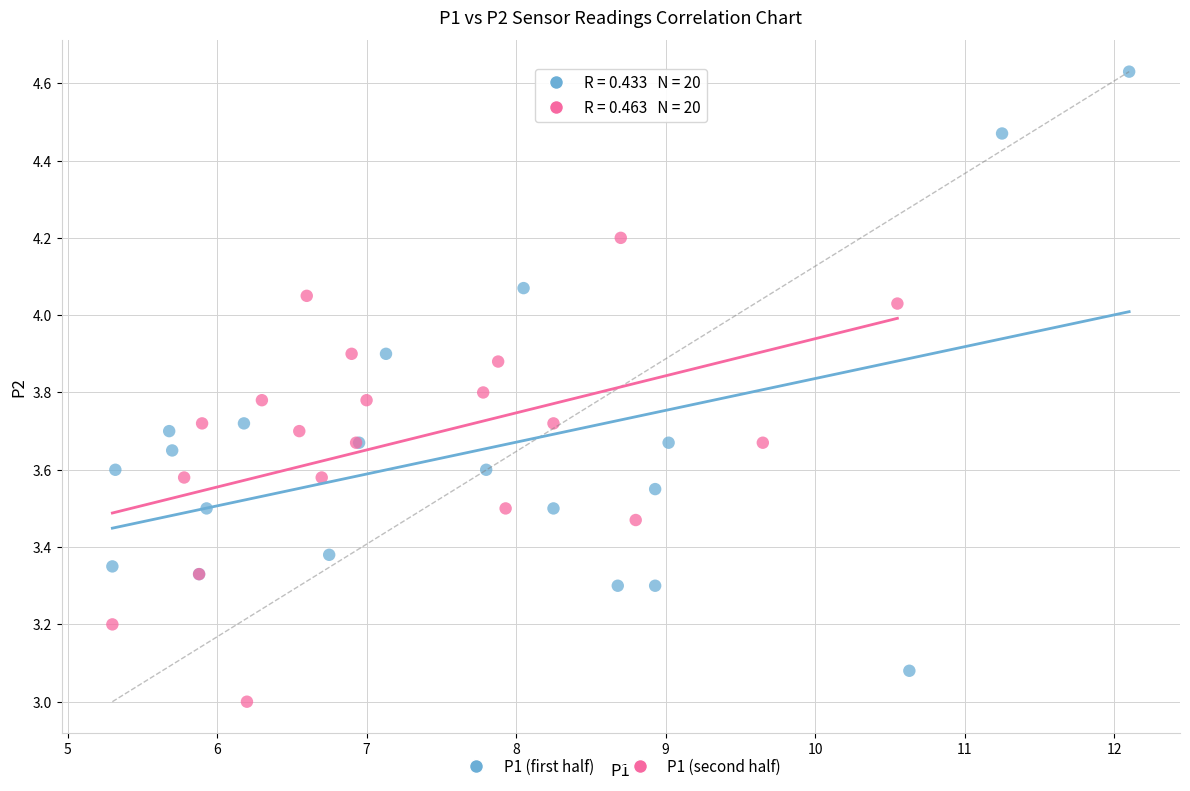

Which series contains the lowest Y value?

P1 (second half)